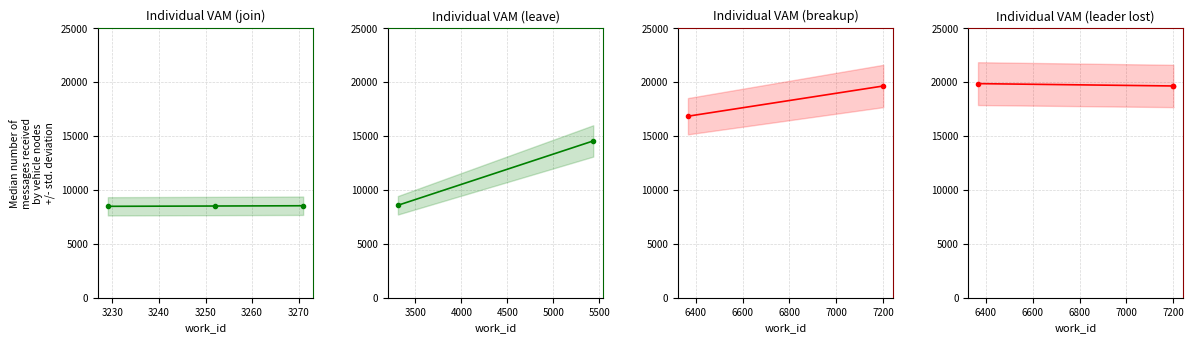

How many values are below 16838?

5